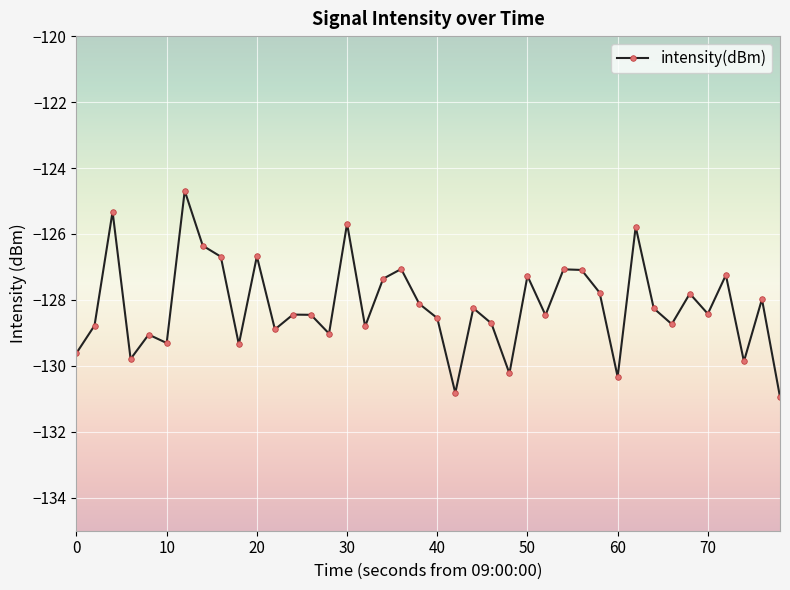

What is the difference between the maximum and second lowest values?

6.1